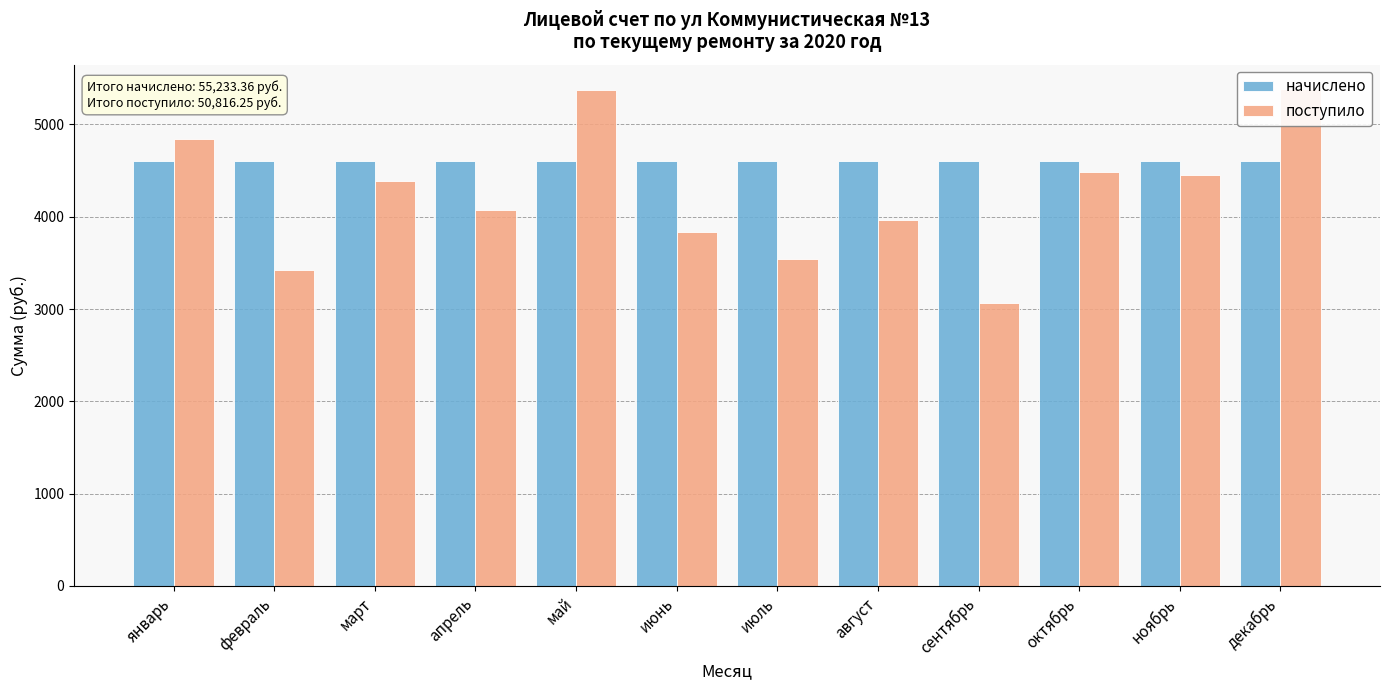

What is the value of the начислено bar at the 8th from the left?

4602.8